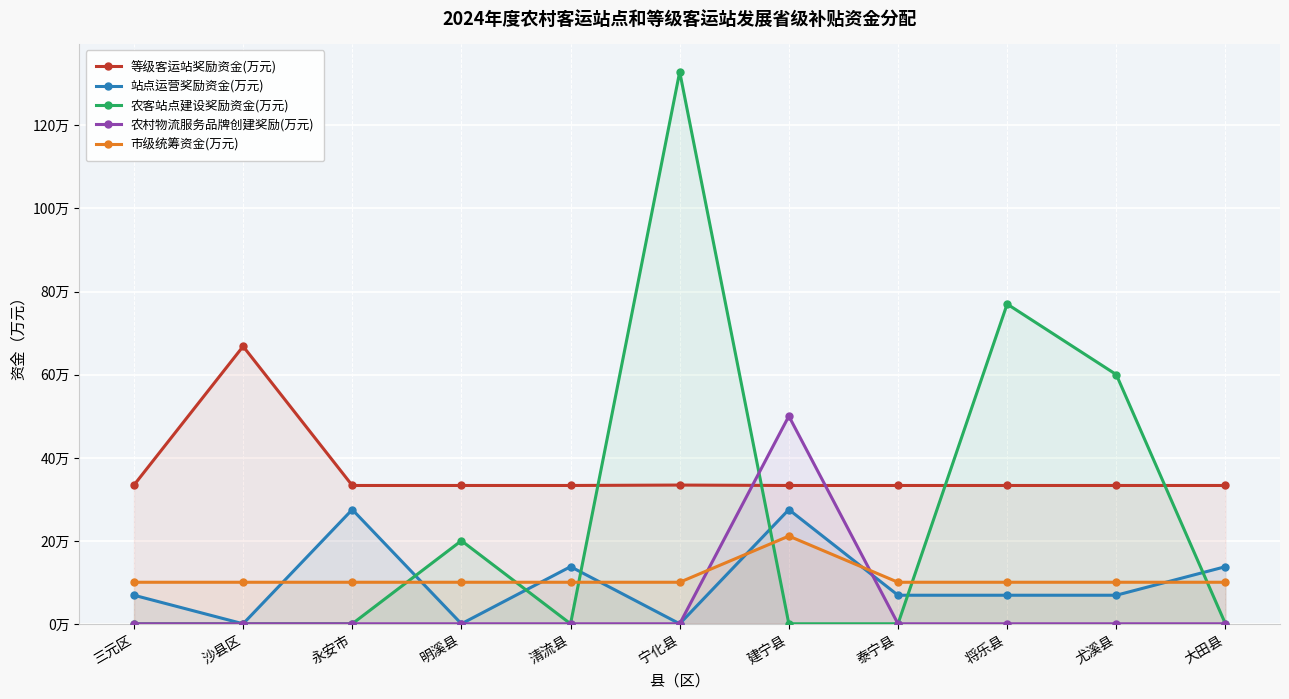

What is the spread (max minus min) of values at 宁化县?

132.9